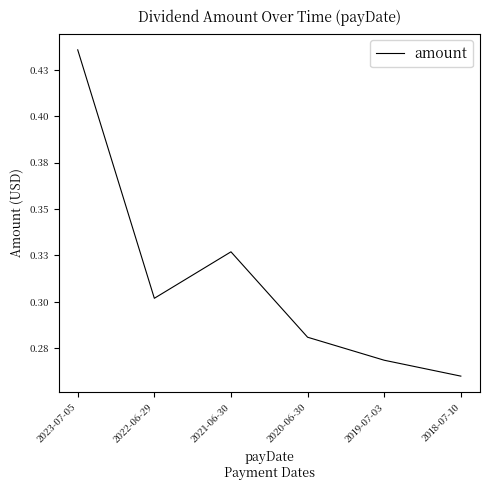

Which category has the lowest value across all series?

2018-07-10